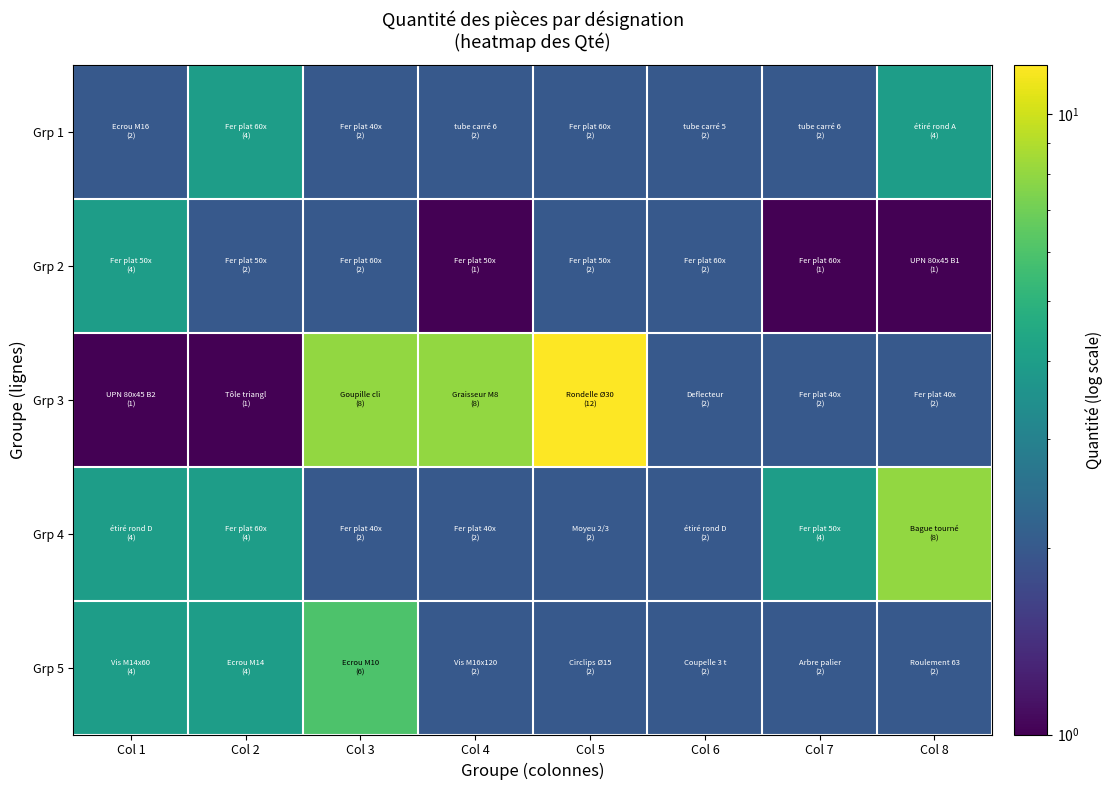

Which series has the largest total across all categories?

Grp 3